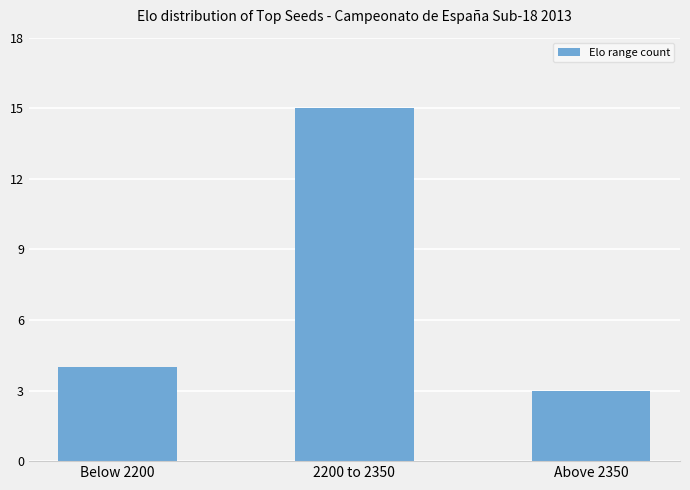

Between Above 2350 and Below 2200, which is larger?

Below 2200